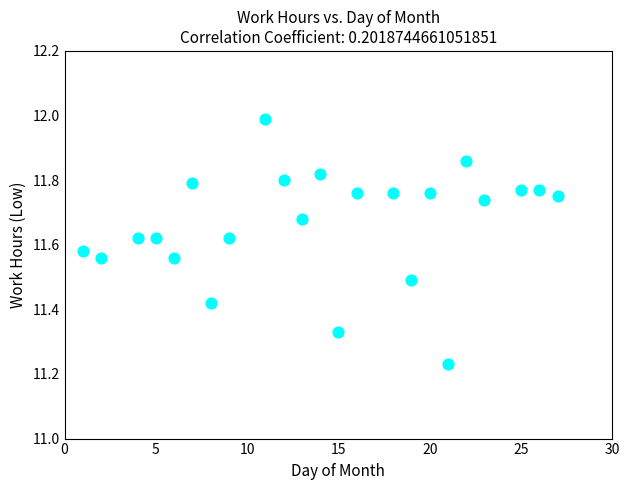

What is the range of X values (max minus min)?

26.0